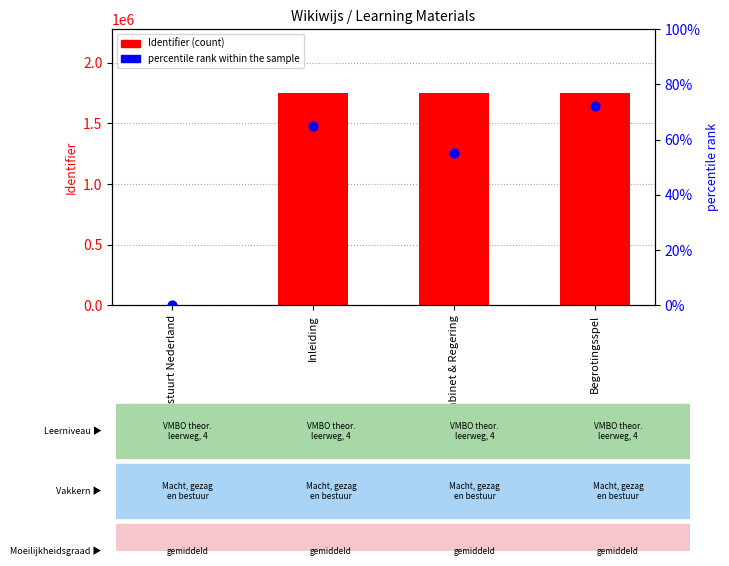

Which series has the largest total across all categories?

Identifier (count)